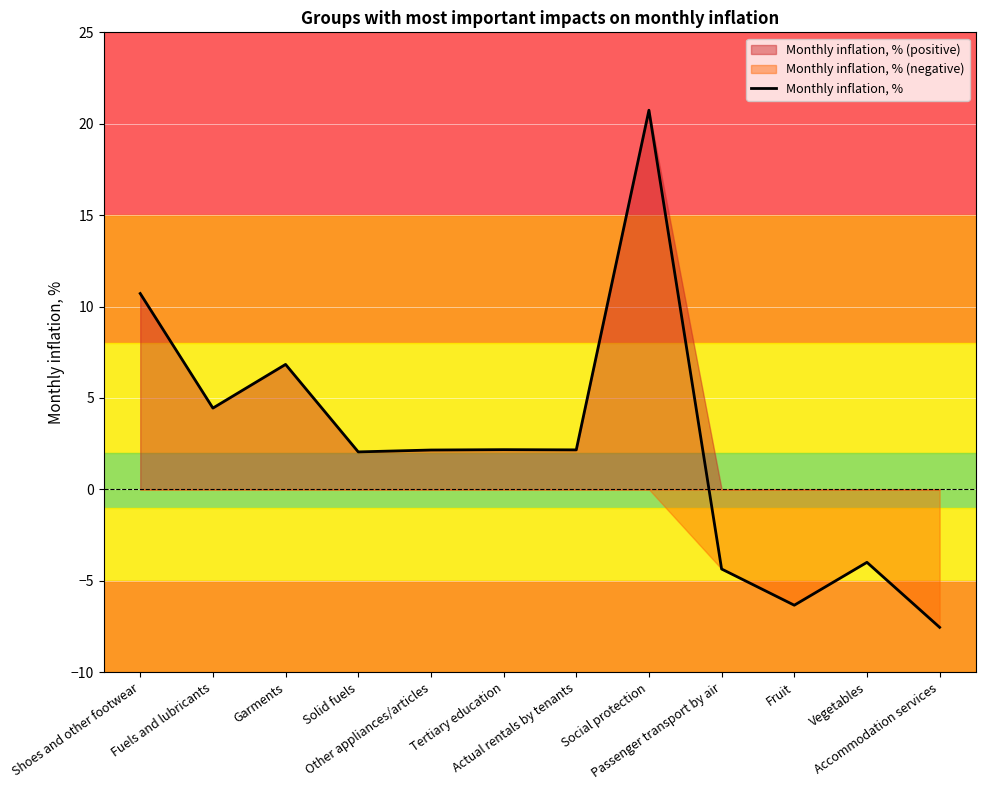

At which category does the chart reach its peak across all series?

Social protection